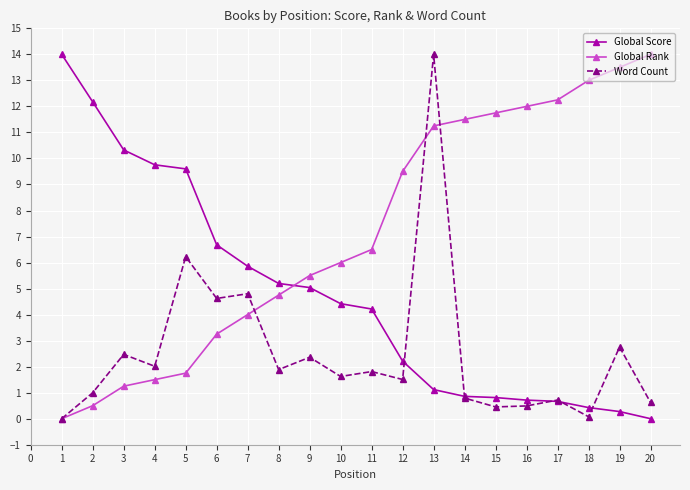

What is the value of the Word Count point at the 2nd from the left?

1.0